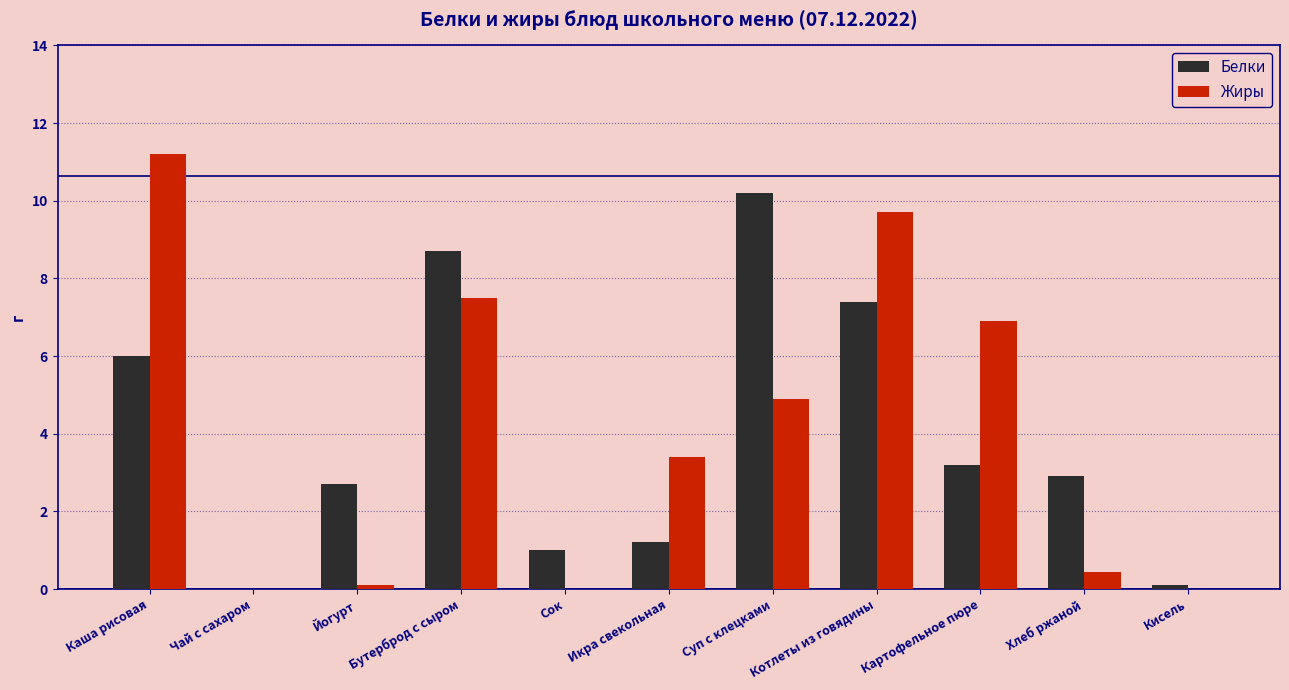

Which label corresponds to the largest value in the chart?

Каша рисовая